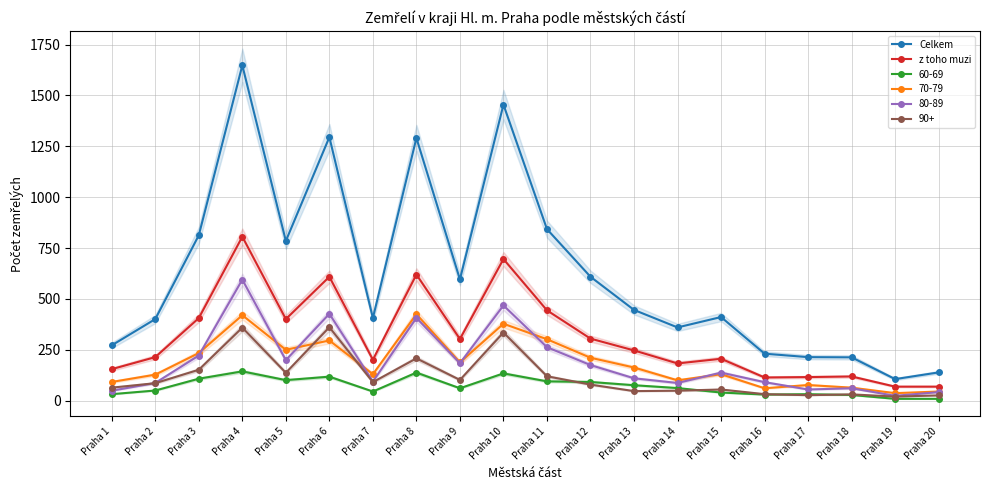

What is the value of the z toho muzi point at the 6th from the left?

609